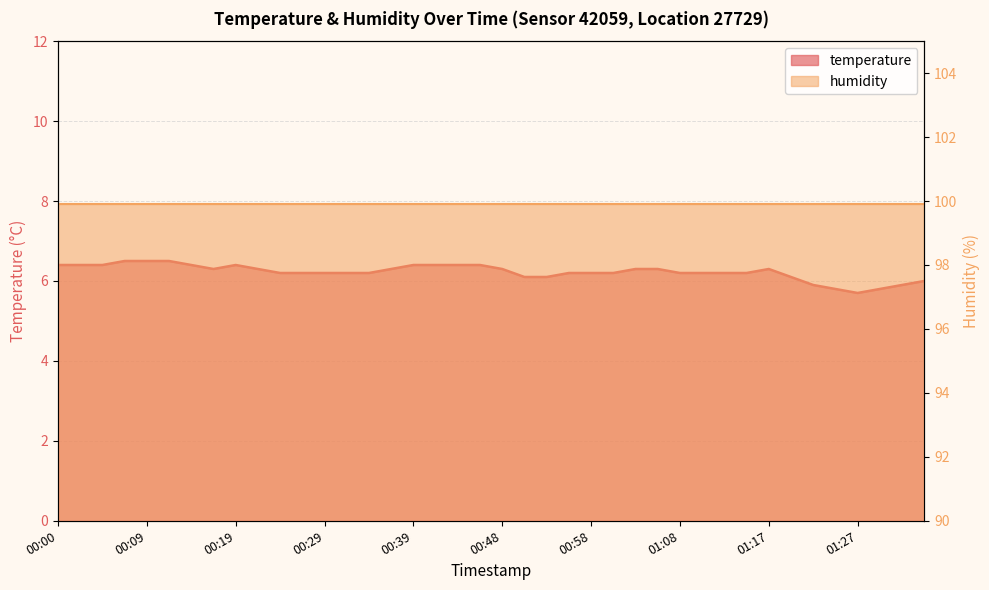

How many interior local valleys (lower than both neighbors) does the data have?

2